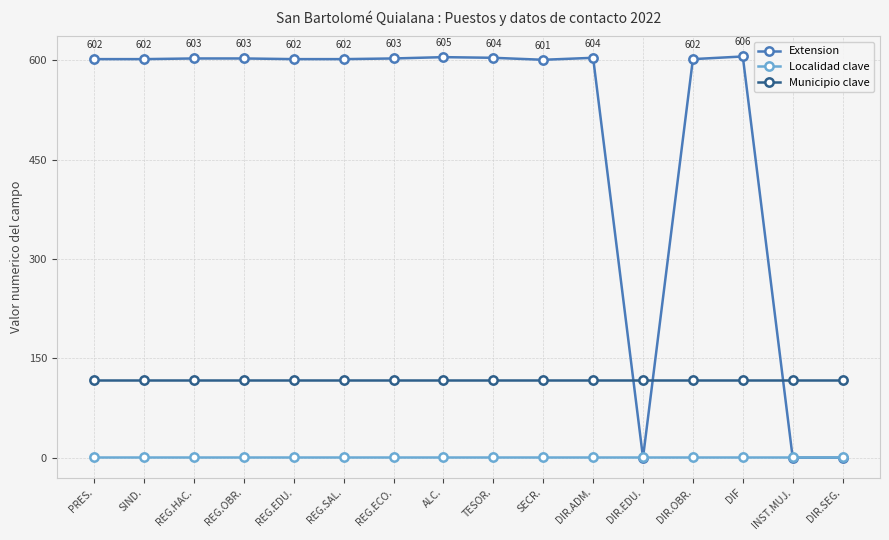

Which series has the widest spread of values?

Extension